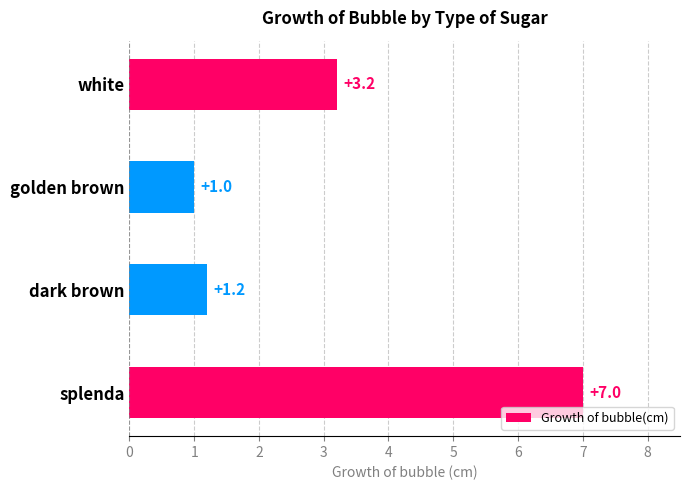

Rank the categories by value from highest to lowest.

splenda, white, dark brown, golden brown